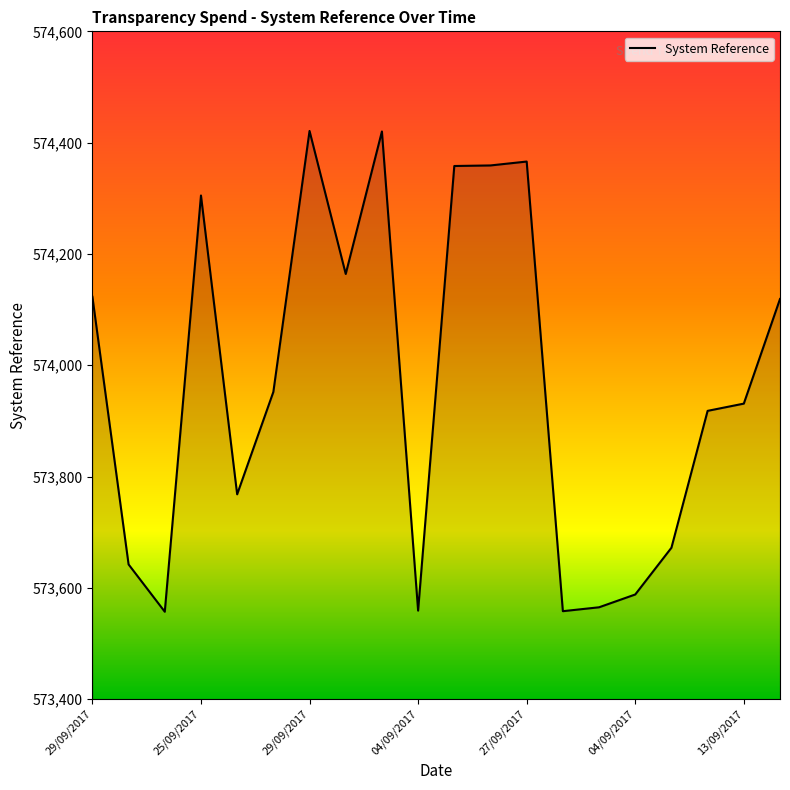

What is the smallest value displayed?

573557